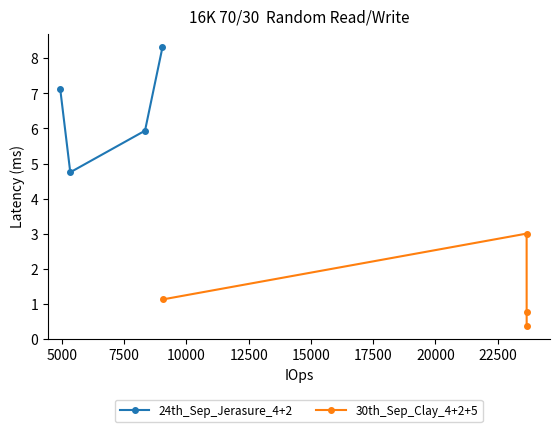

What is the value of the 30th_Sep_Clay_4+2+5 point at the 2nd from the left?

3.0